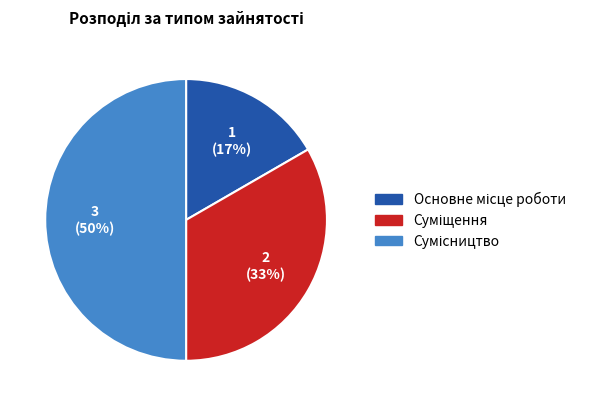

To the nearest percent, what is the difference between the largest and smallest slice percentages?

33%